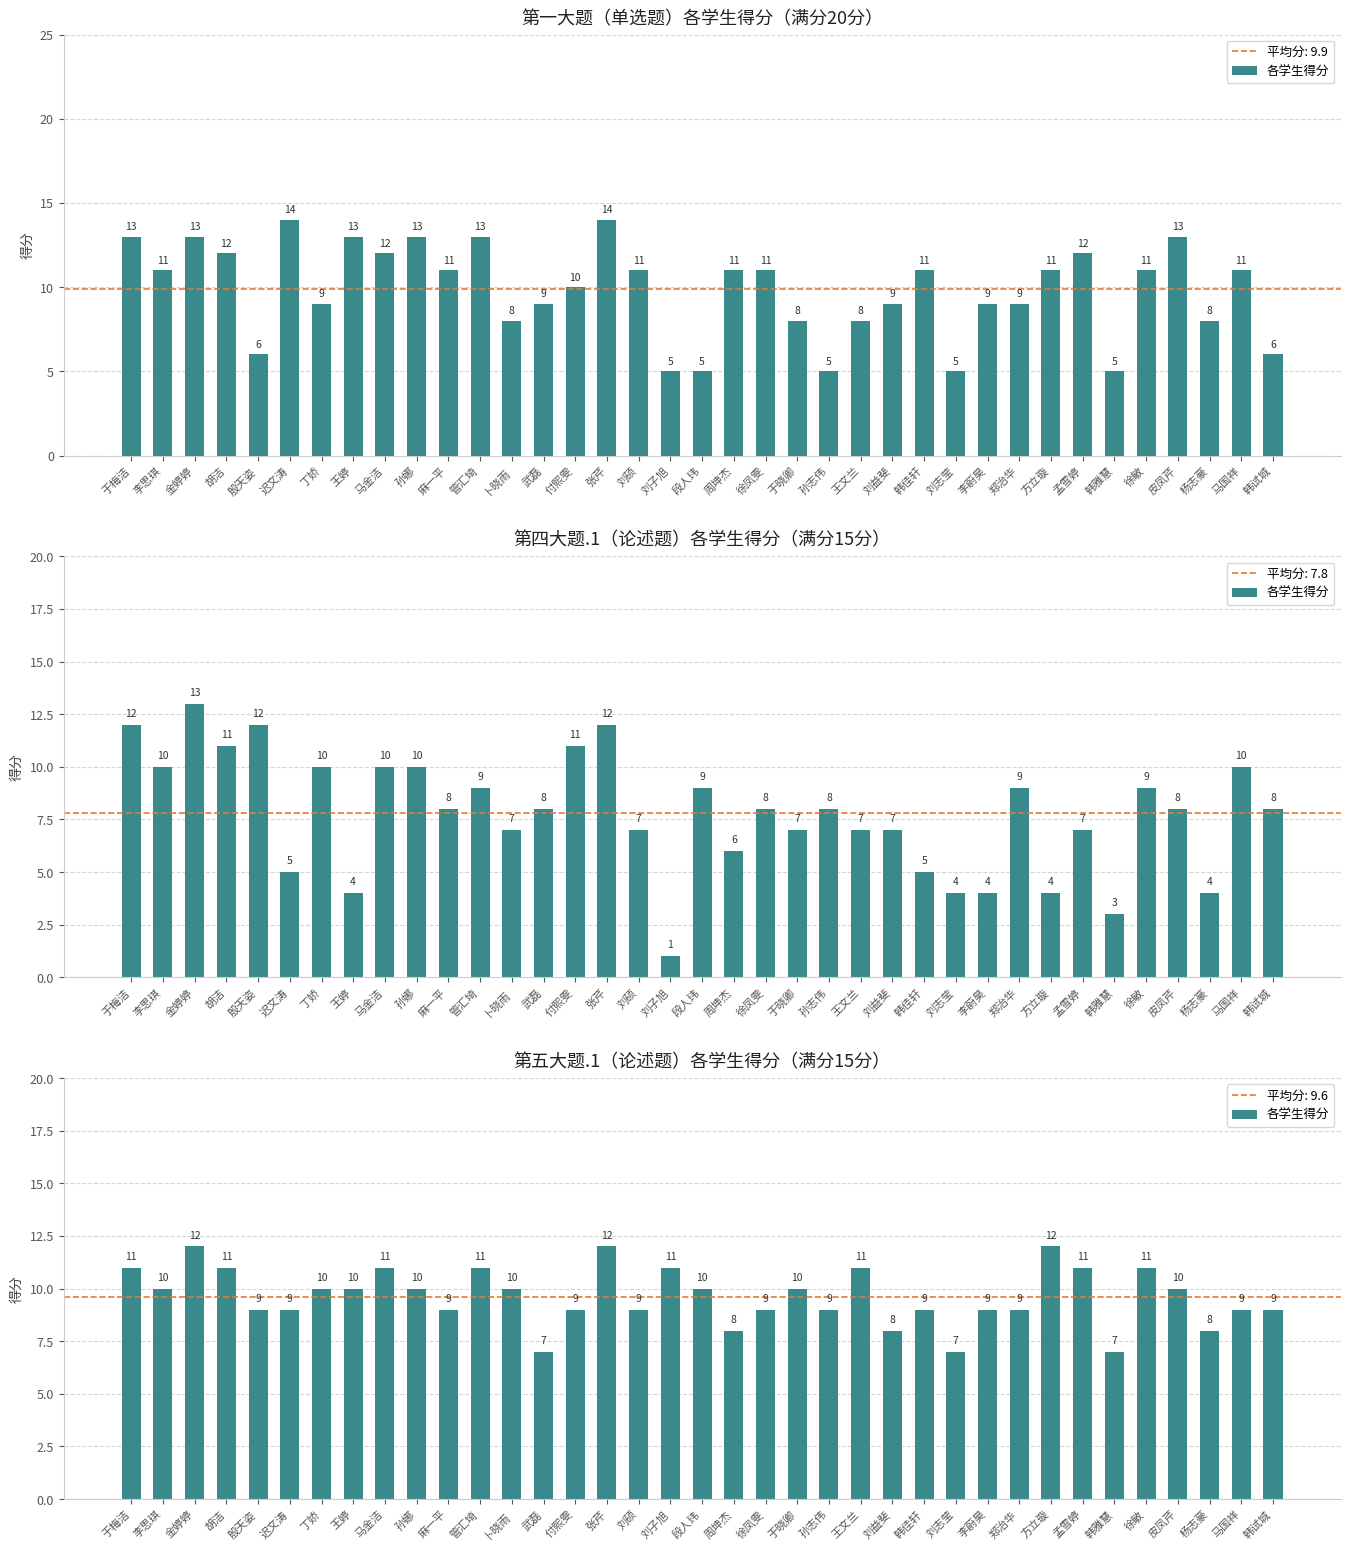

What is the difference between the second highest and second lowest values?

5